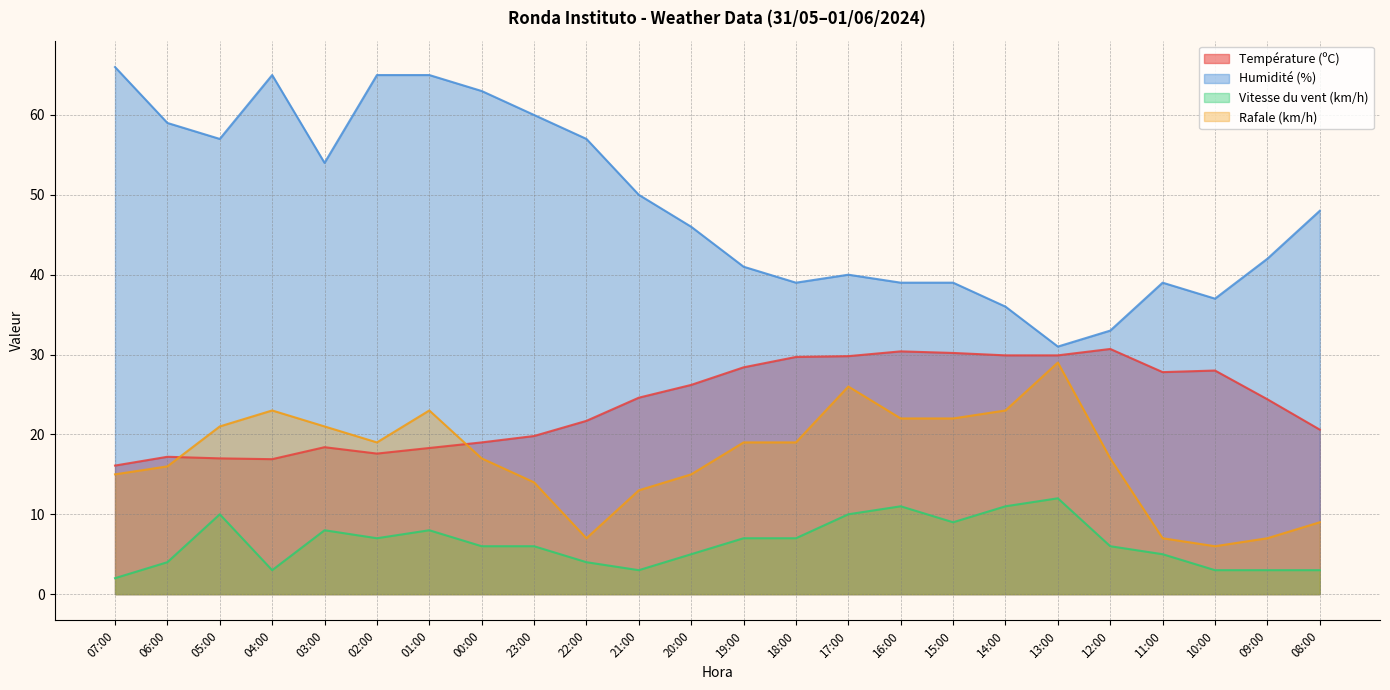

What are all the series names shown in the legend?

Température (ºC), Humidité (%), Vitesse du vent (km/h), Rafale (km/h)